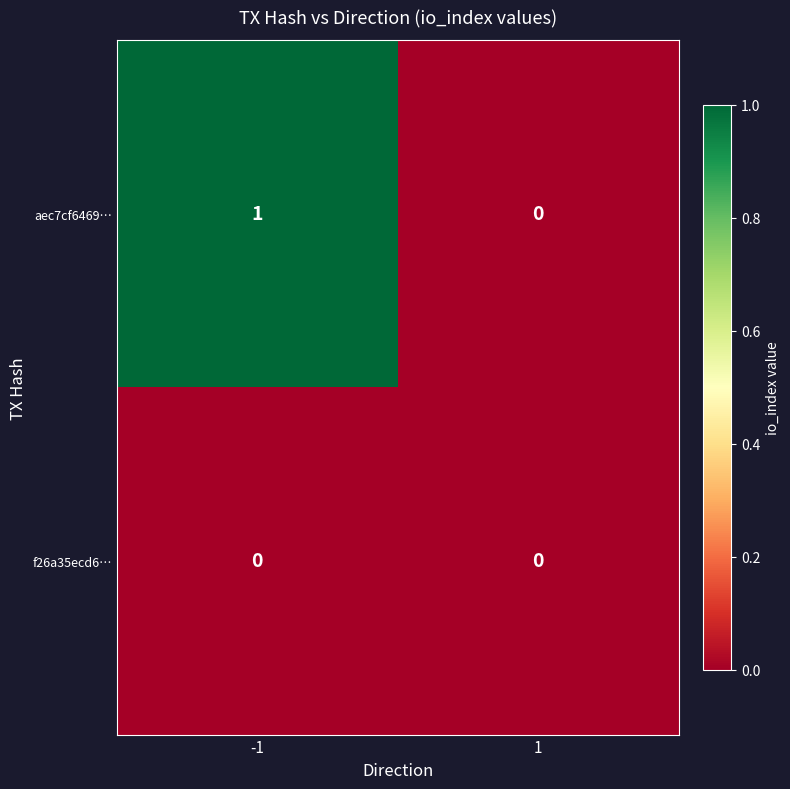

Rank the series by their average value, from lowest to highest.

f26a35ecd6…, aec7cf6469…